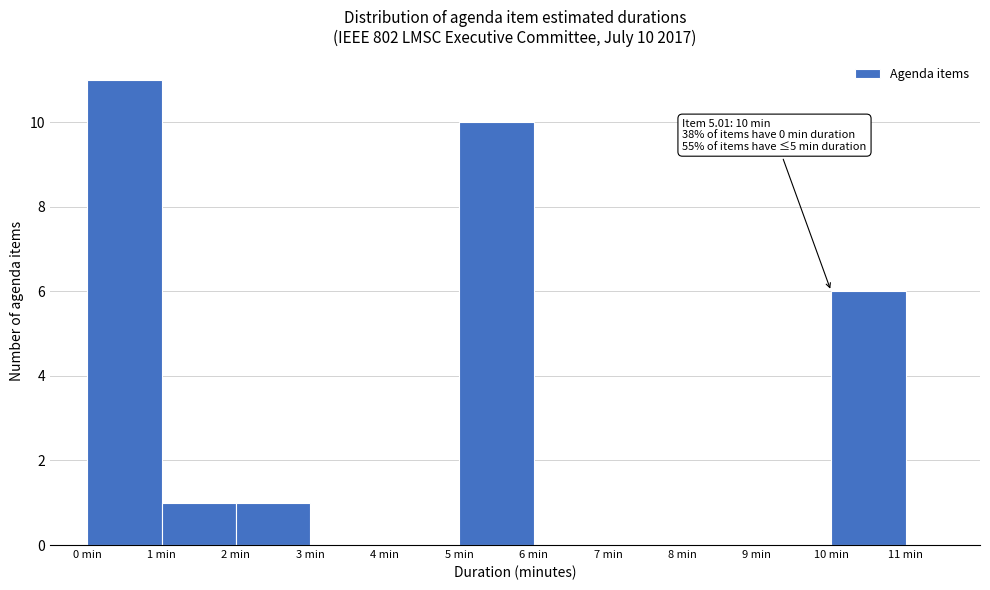

Which range on the x-axis has the tallest bar?

0 to 1